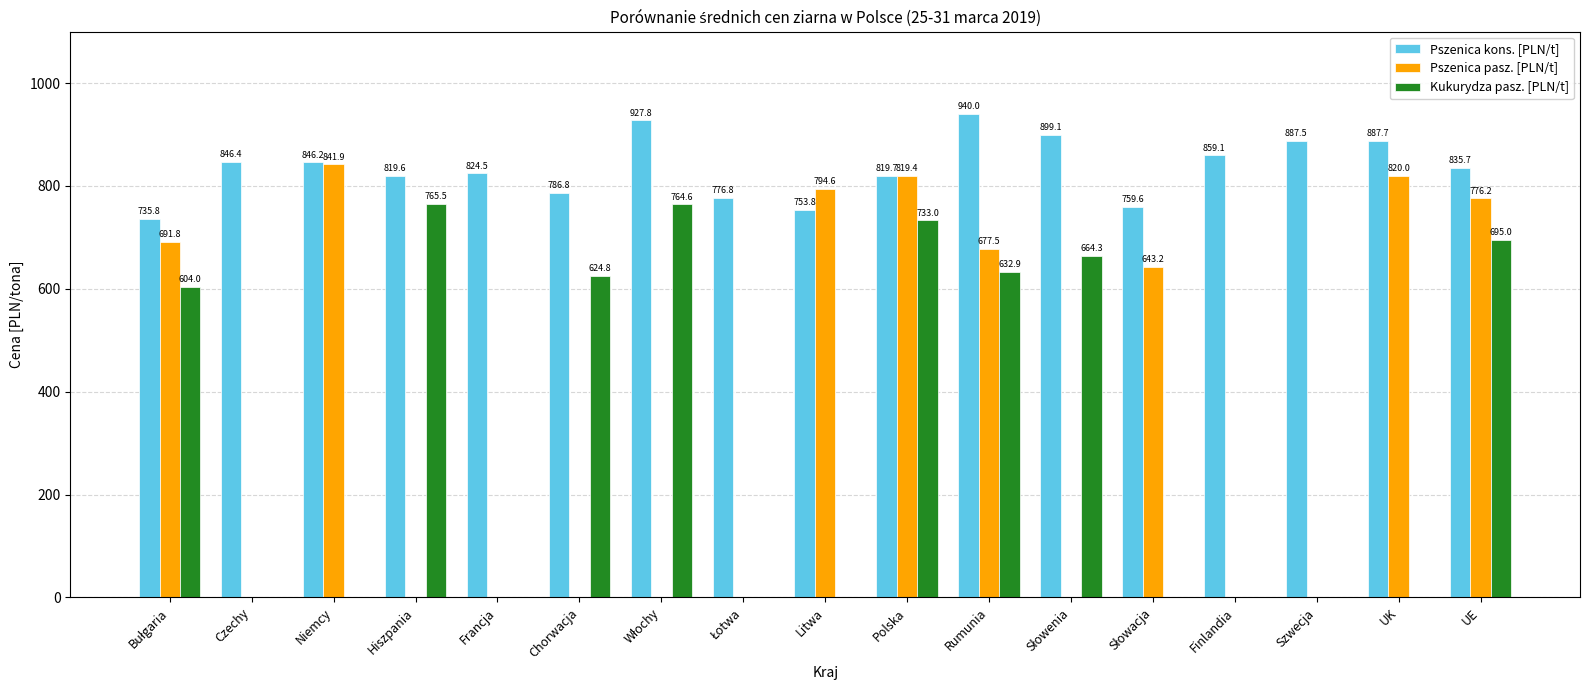

Which series changed the most between Litwa and UK?

Pszenica kons. [PLN/t]